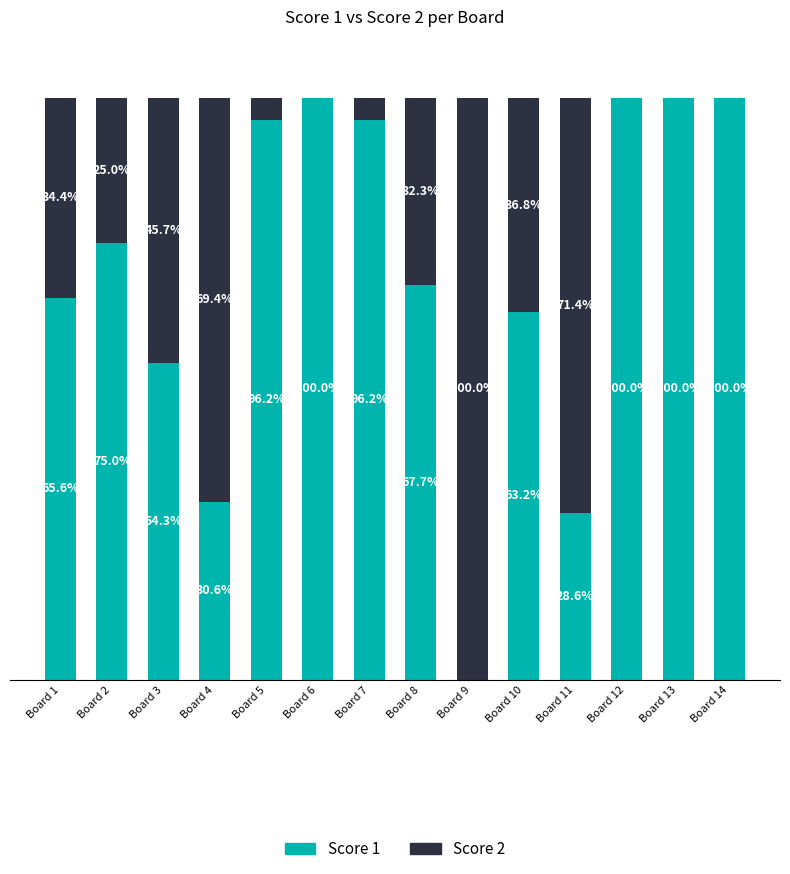

Where is Score 1 nearest to the value 50?

Board 3